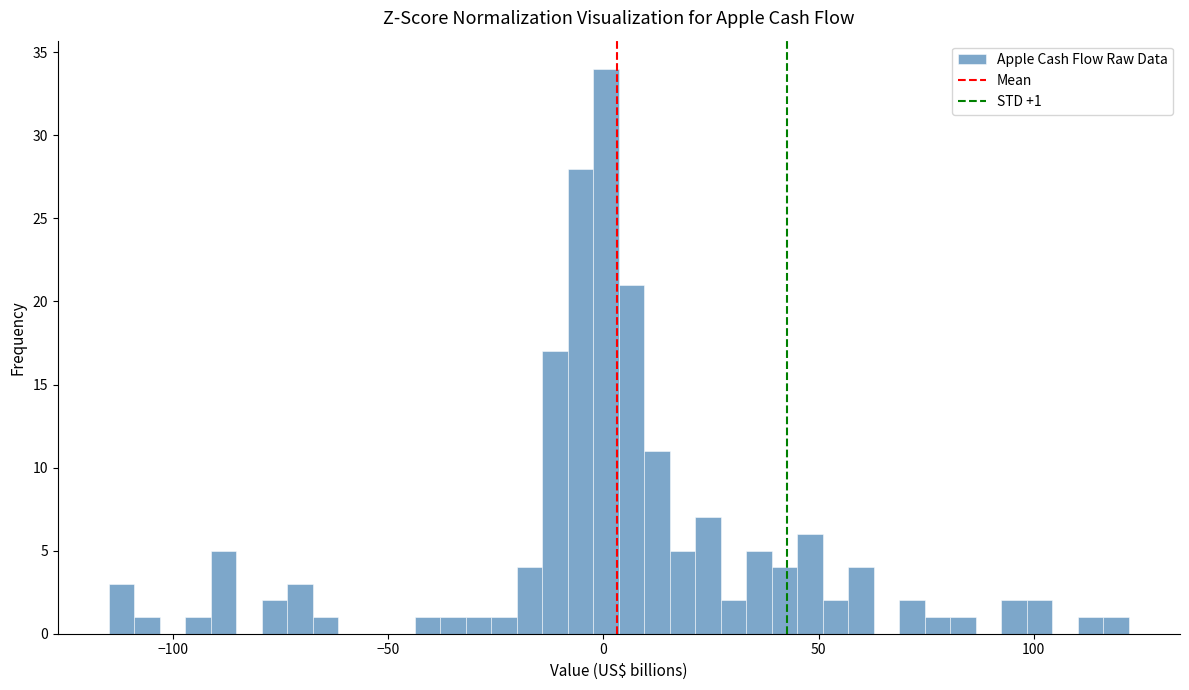

Around what value on the x-axis is the tallest bar? Give the approximate position of its centre, as read against the axis.

0